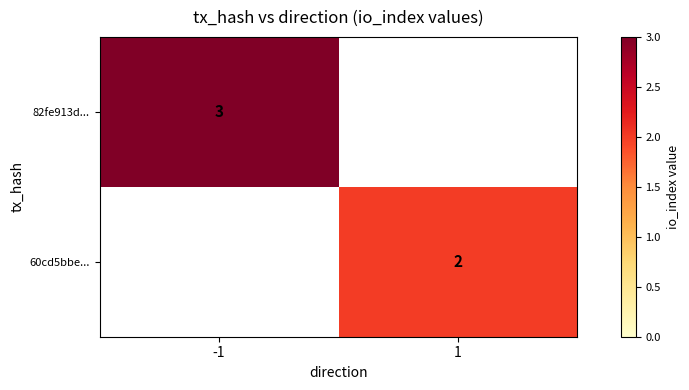

The 82fe913d... series shows 3 at -1. True or false?

True